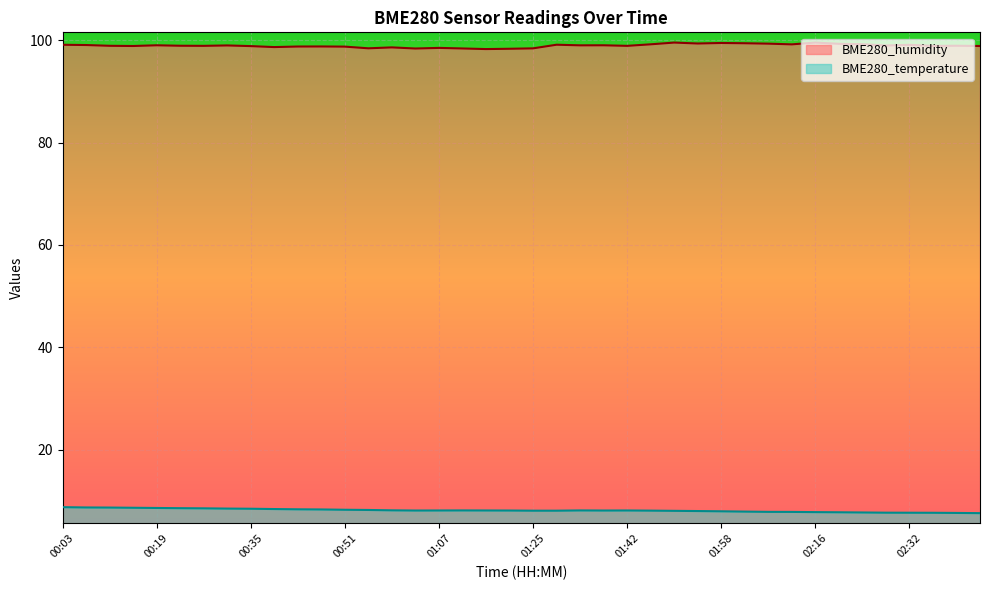

What is the difference between the highest and lowest values at 01:25?

90.3